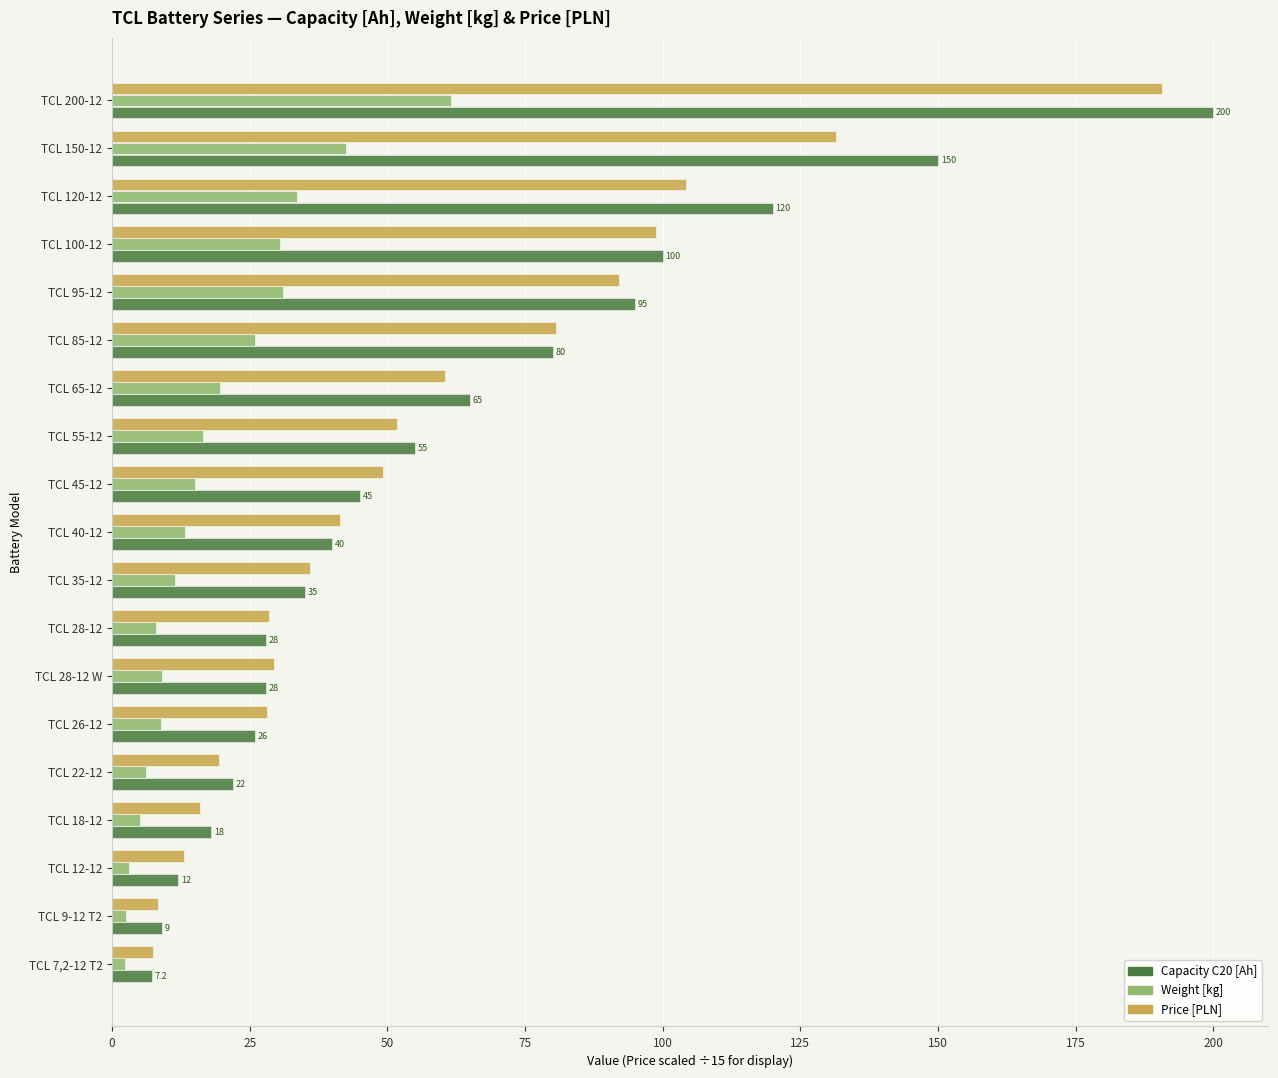

List the series in order of their peak value, highest first.

Capacity C20 [Ah], Price [PLN], Weight [kg]